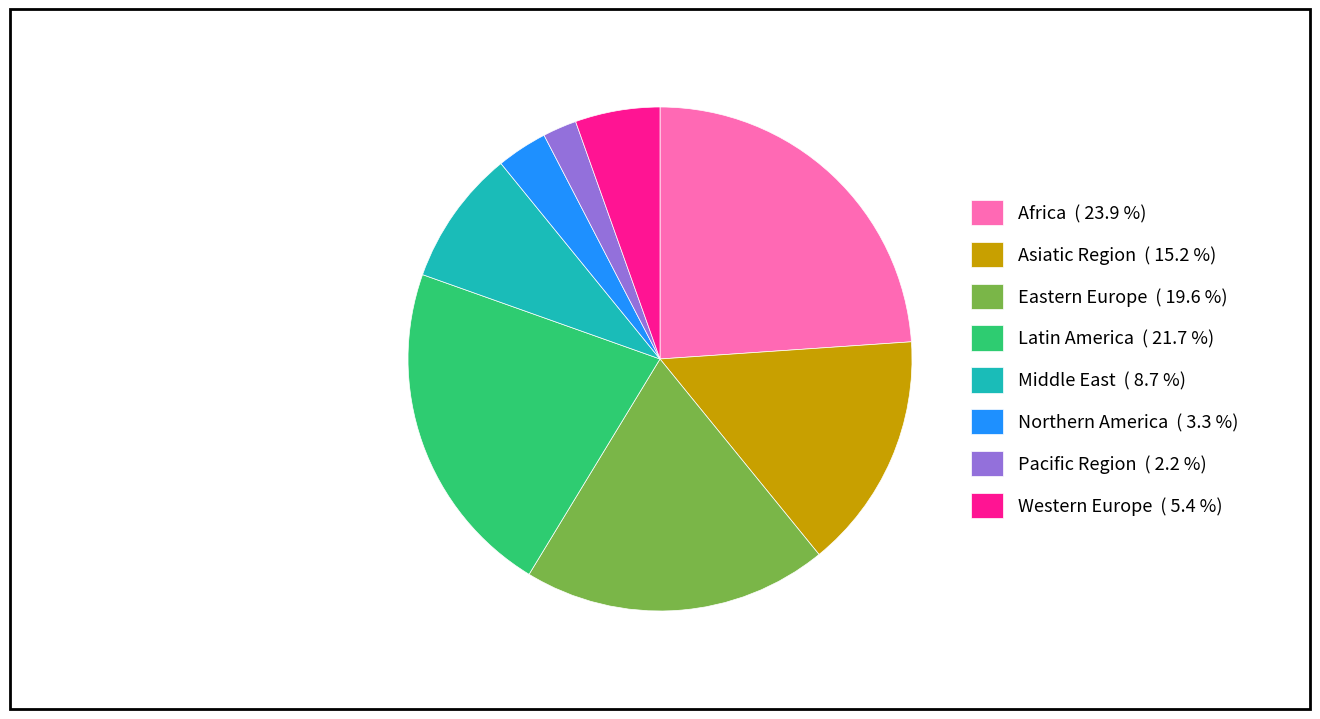

Rank the categories by value from highest to lowest.

Africa, Latin America, Eastern Europe, Asiatic Region, Middle East, Western Europe, Northern America, Pacific Region